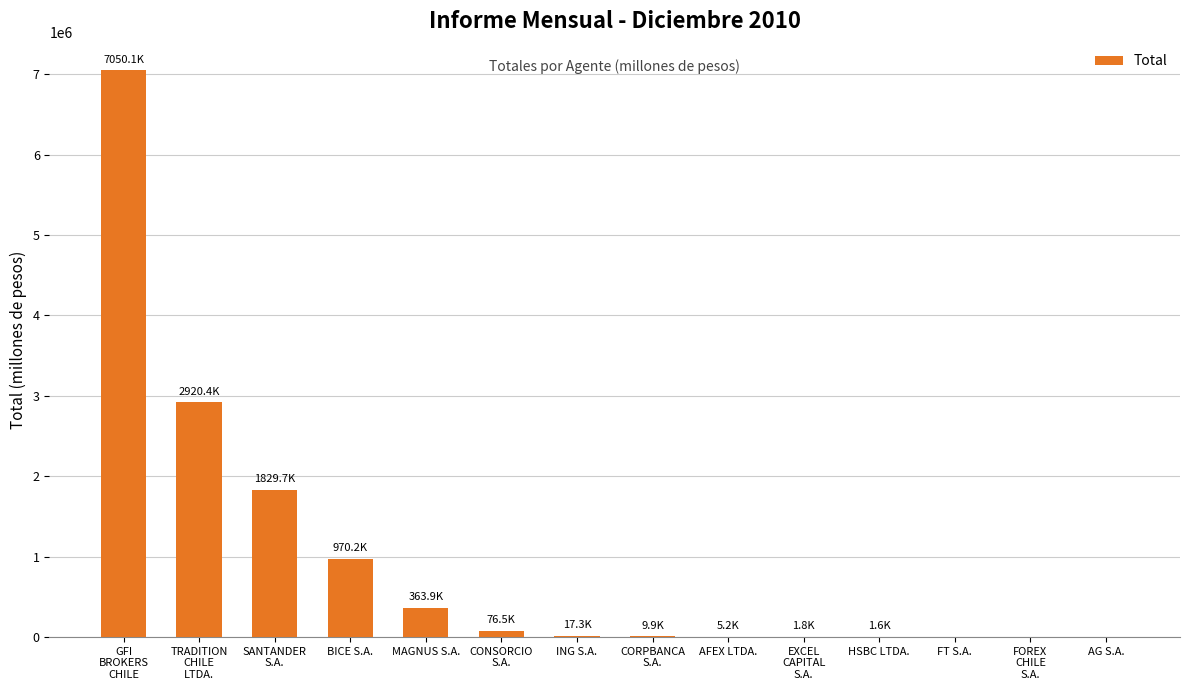

What is the maximum value shown in the chart?

7050125.7